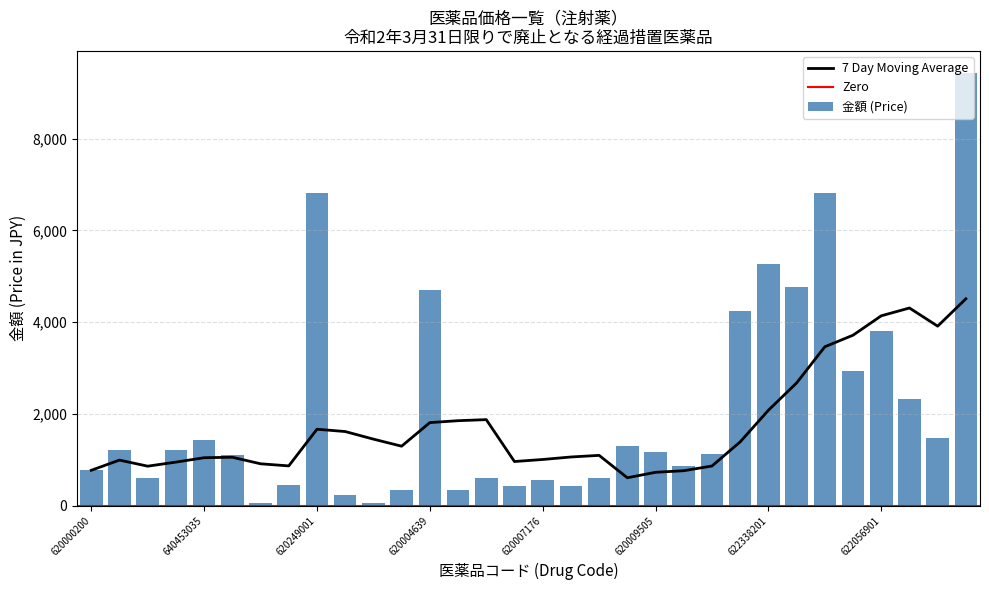

Rank the categories by value from lowest to highest.

620848401, 620007169, 640406007, 620003190, 620004638, 620007175, 620007182, 620007166, 620007176, 620000199, 620007183, 620003191, 620000200, 620009501, 640453034, 620009503, 620009505, 620000201, 620002972, 620009507, 640453035, 622062003, 622061902, 622056801, 622056901, 620008798, 620004639, 622057001, 622338201, 622057101, 620249001, 621966701